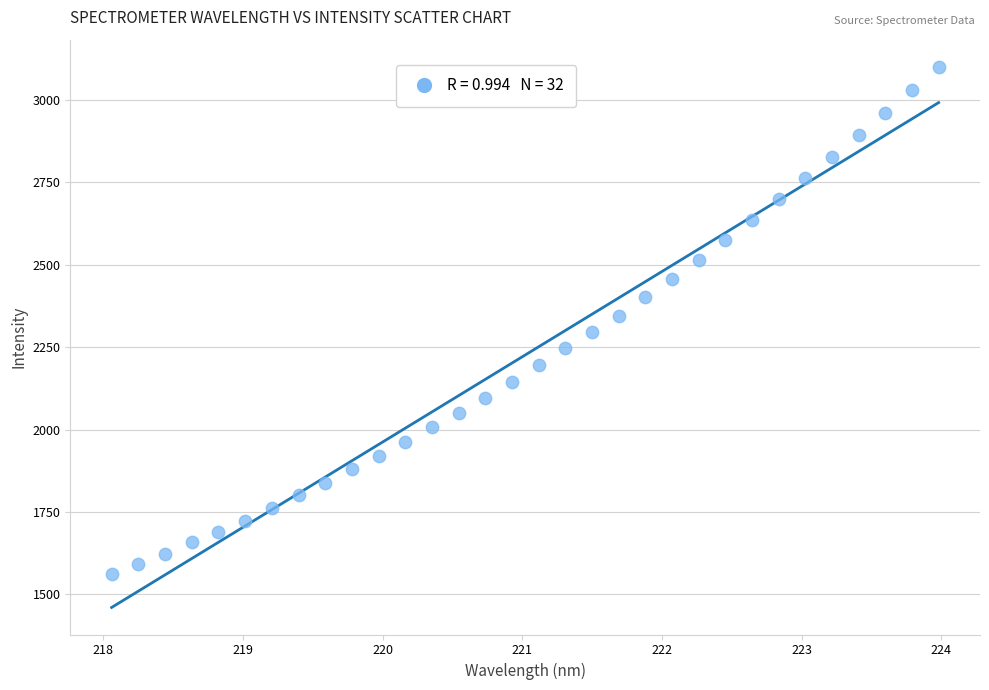

What is the range of Y values (max minus min)?

1538.9